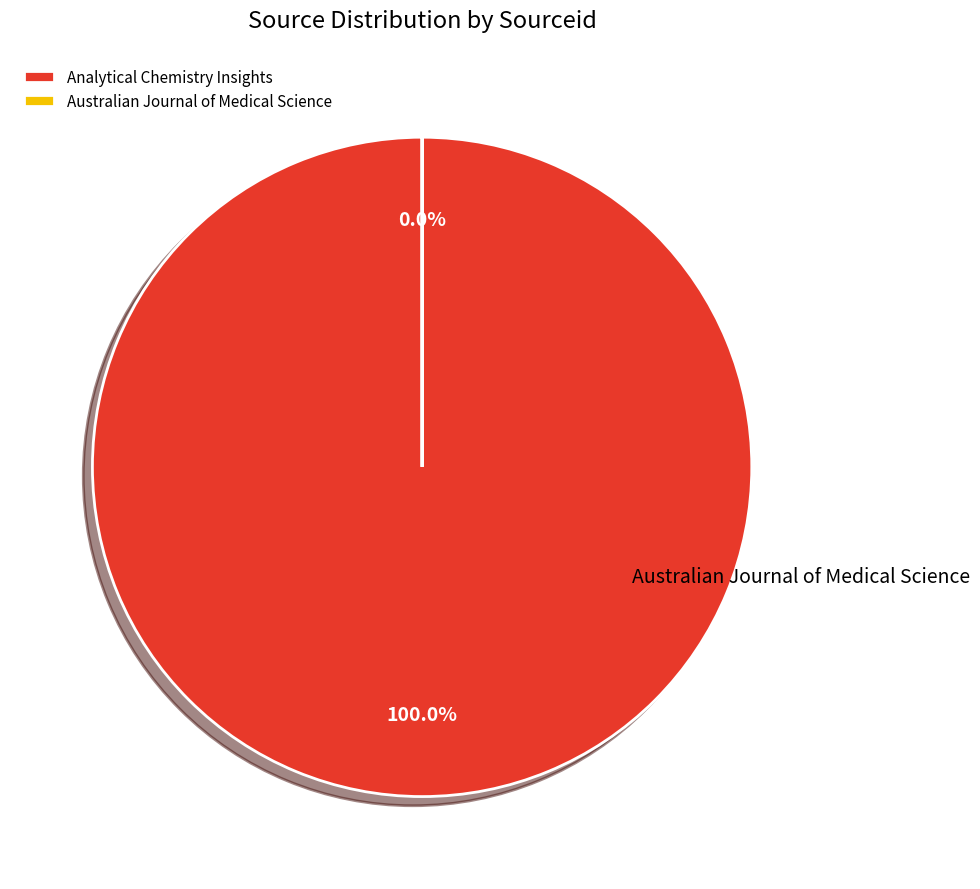

Is it true that Australian Journal of Medical Science is 0% of the pie?

True